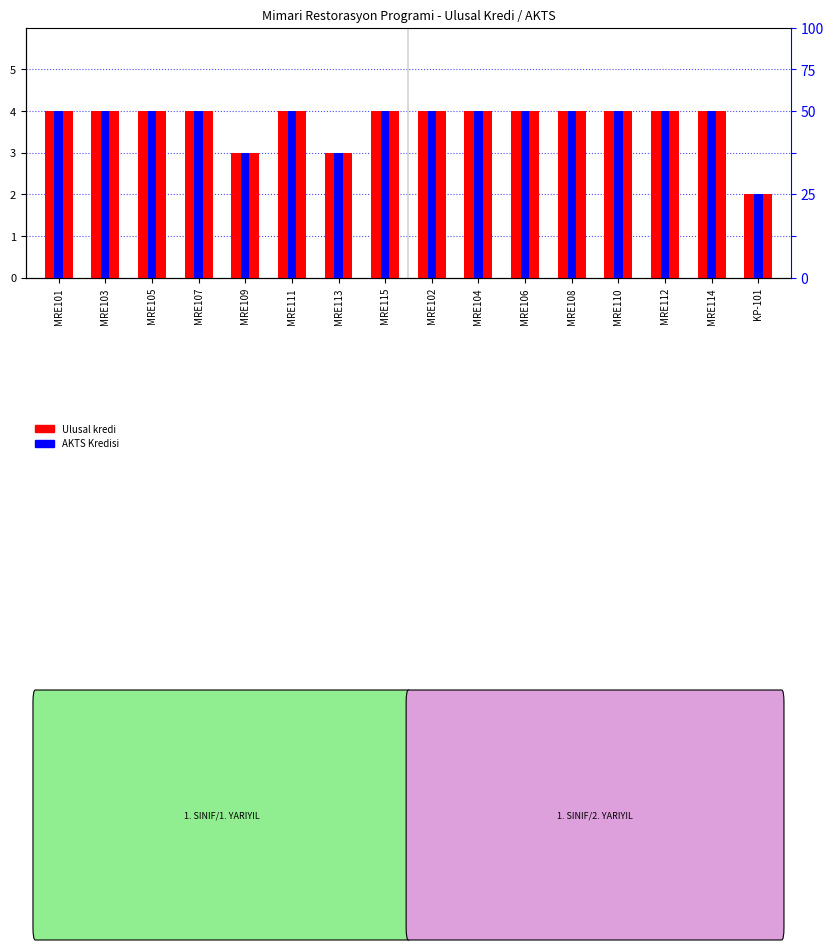

Which series changed the most between MRE111 and MRE108?

Ulusal kredi